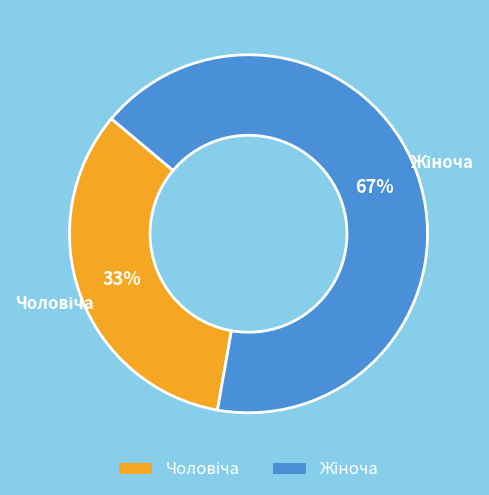

How many segments does this pie chart have?

2